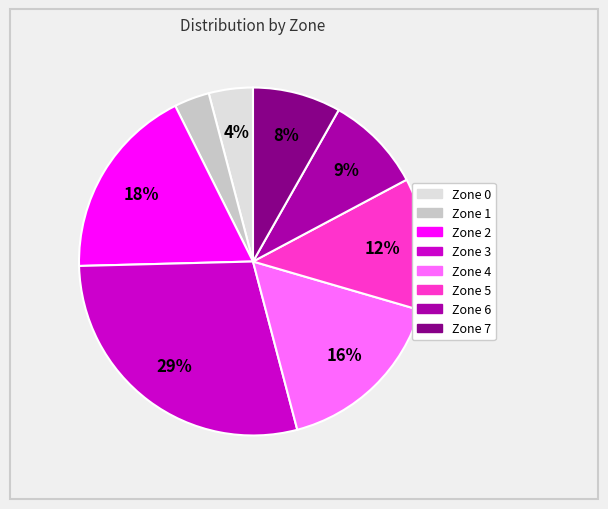

Is it true that Zone 6 is 9% of the pie?

True